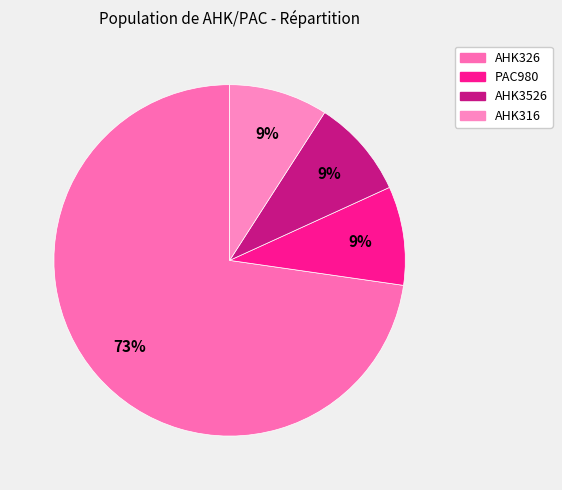

What percentage is the AHK326 slice, to the nearest percent?

73%